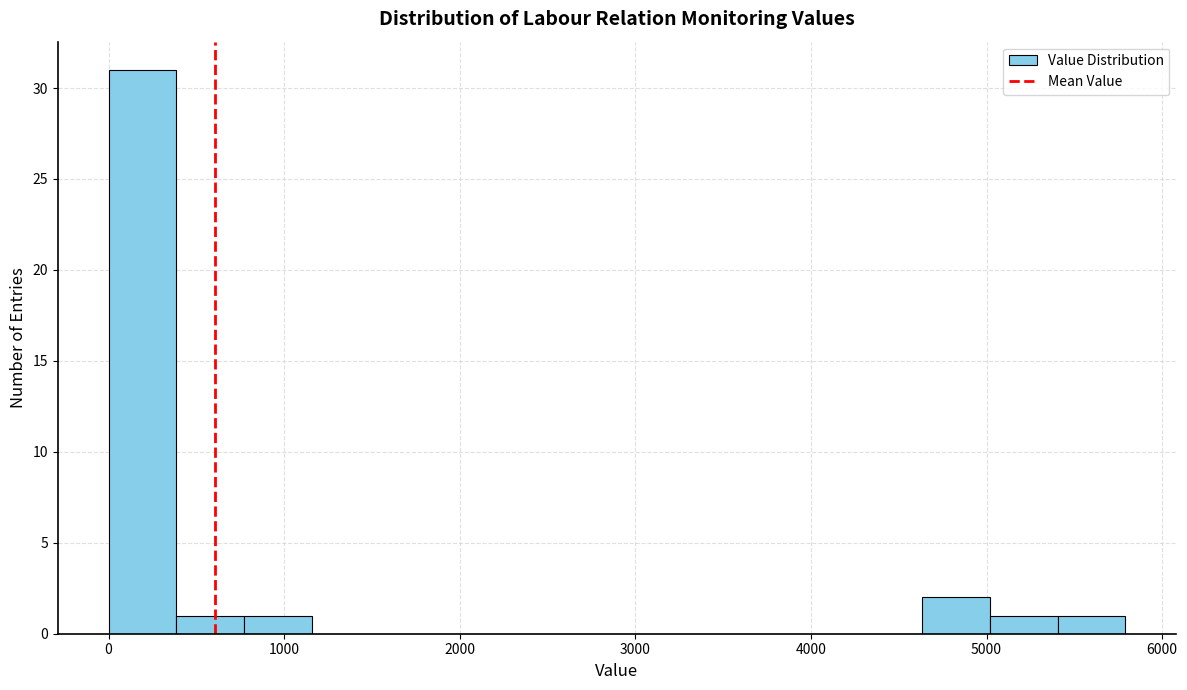

Around what value on the x-axis is the tallest bar? Give the approximate position of its centre, as read against the axis.

200